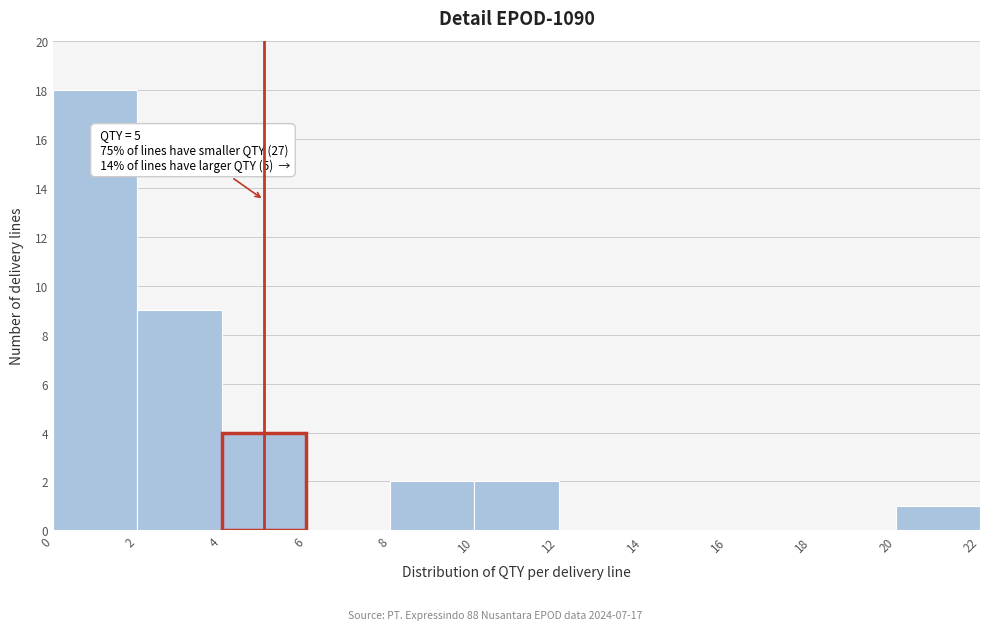

Over which range of the x-axis is the bar tallest?

0 to 2